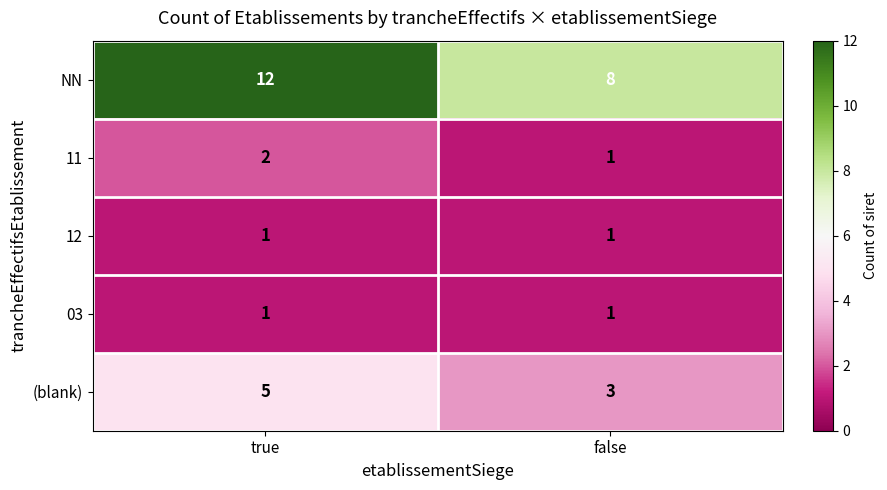

What is the difference between the NN values at true and false?

4